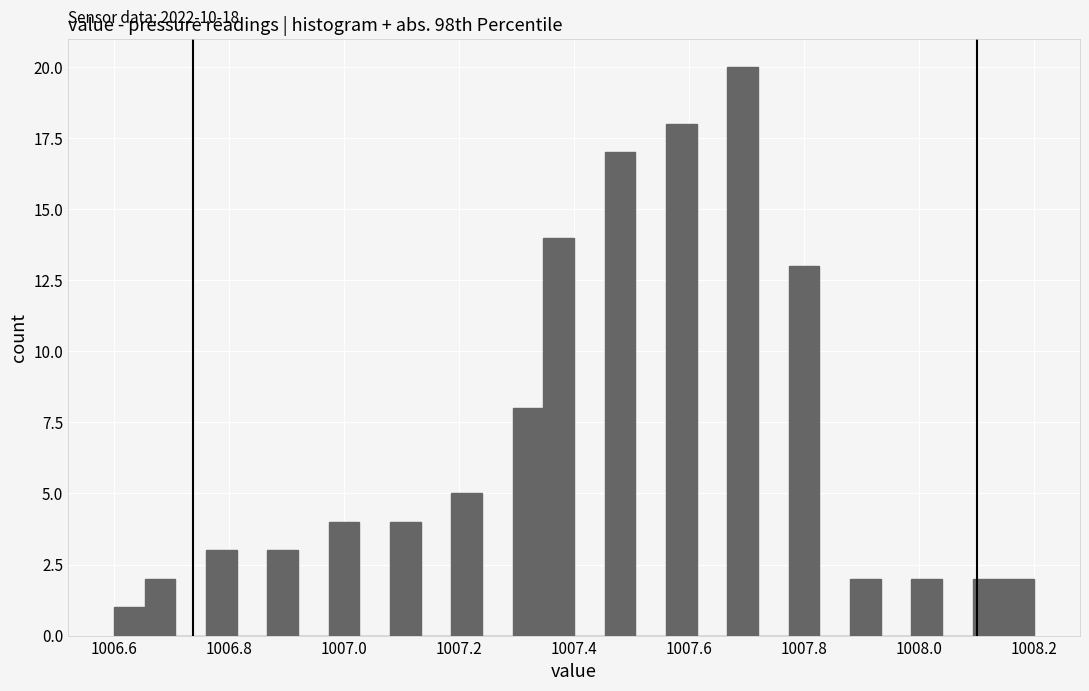

Read against the x-axis, roughly where is the centre of the tallest bar?

1007.70